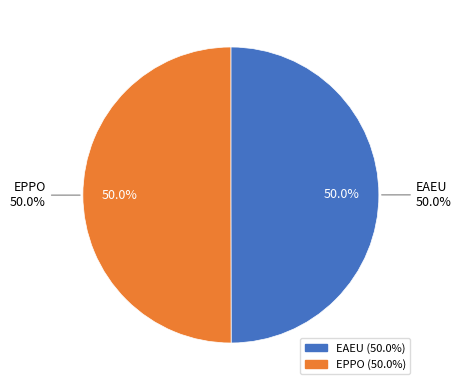

To the nearest percent, what is the combined percentage of EPPO and EAEU?

100%